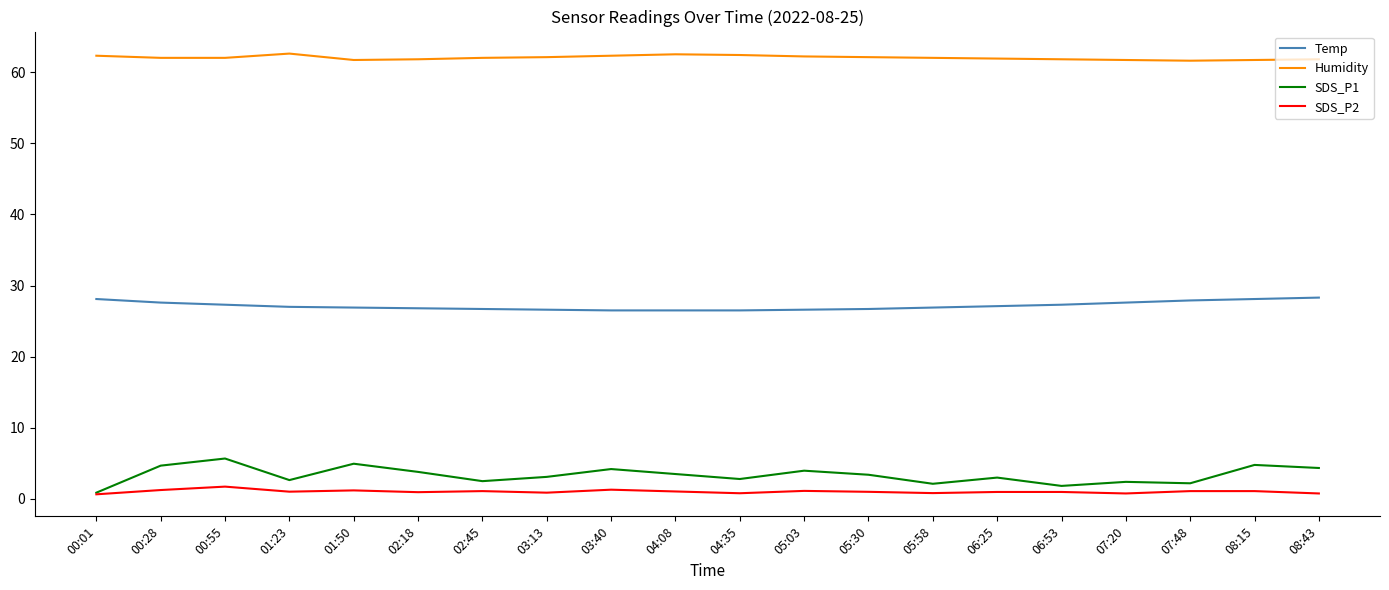

Which series has the widest spread of values?

SDS_P1